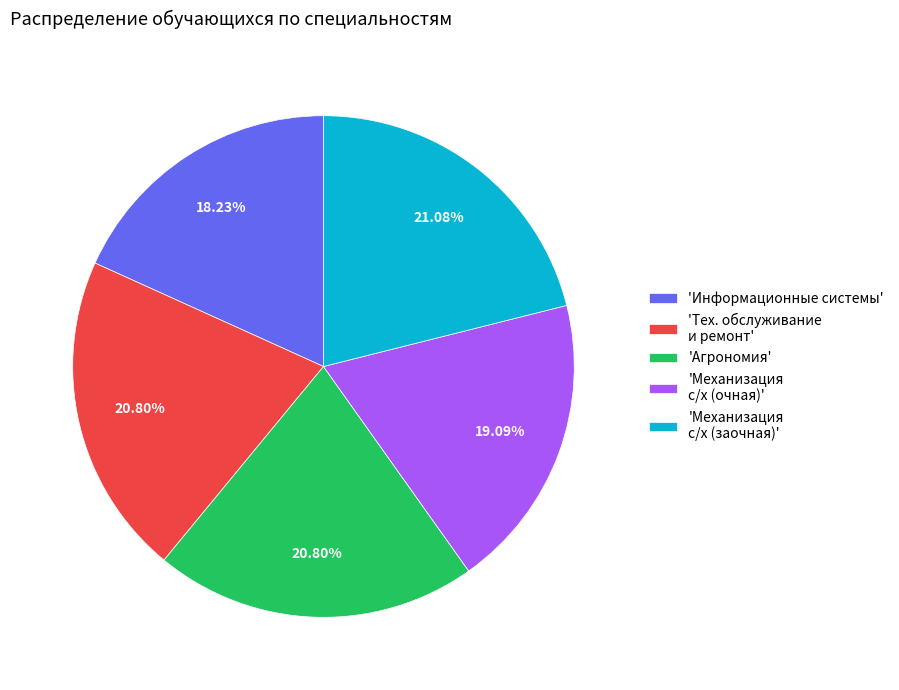

Combined, do 'Механизация с/х (очная)' and 'Механизация с/х (заочная)' account for over 50%?

No